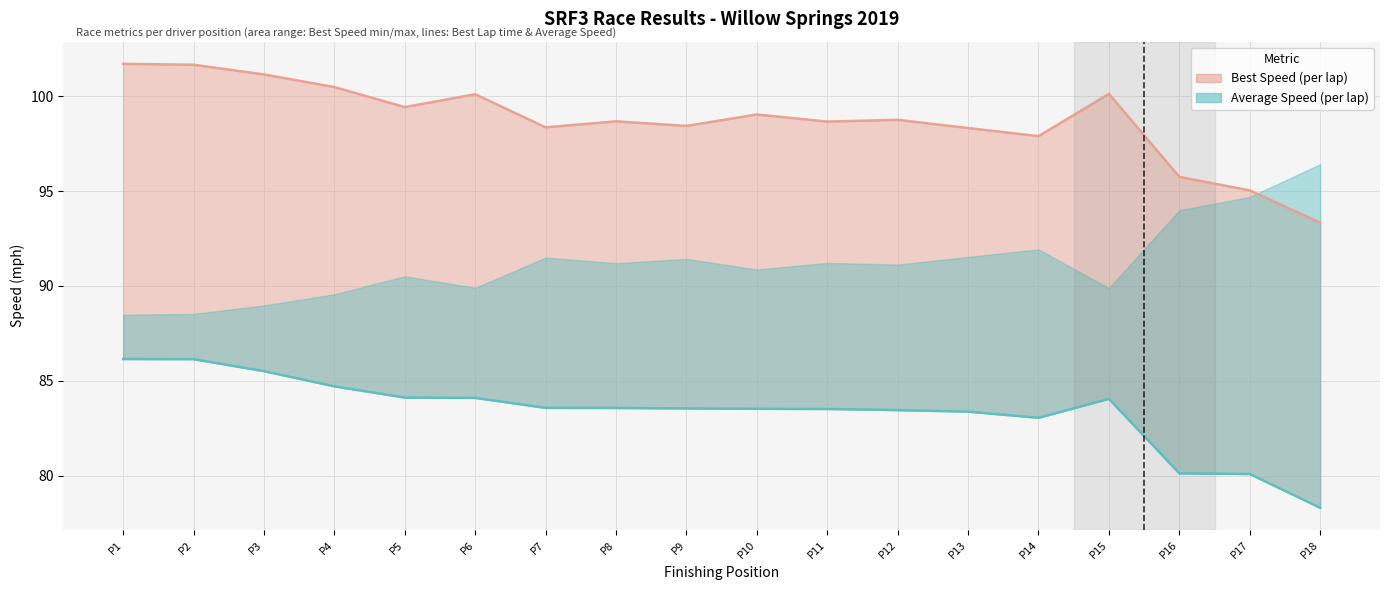

The Average Speed series shows 19.2 at P2. True or false?

False